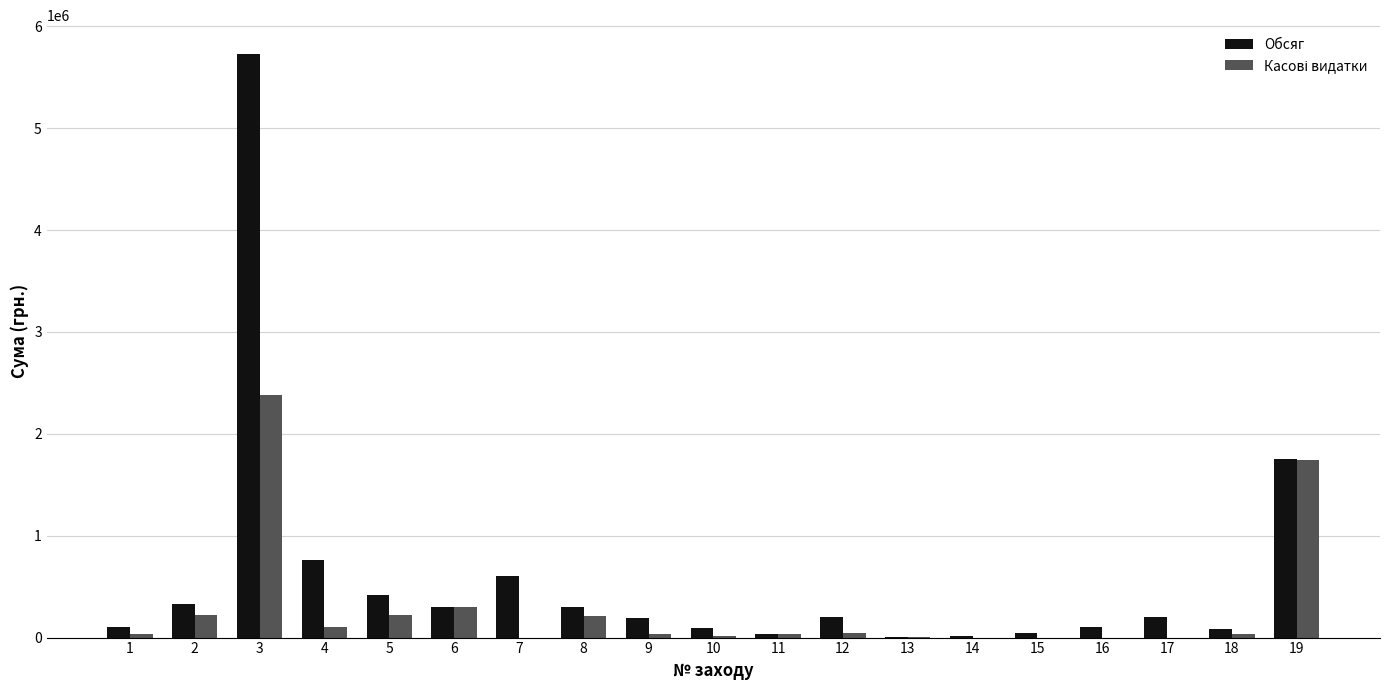

Which series has the largest total across all categories?

Обсяг